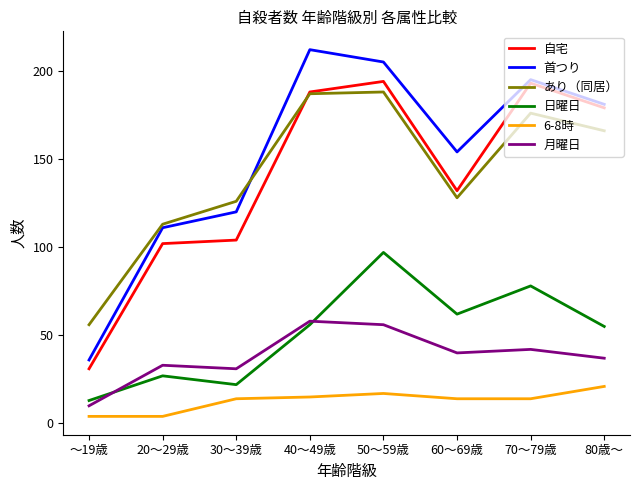

Reading left to right, extract all data points from this chart.

自宅: 31	102	104	188	194	132	193	179
首つり: 36	111	120	212	205	154	195	181
あり（同居）: 56	113	126	187	188	128	176	166
日曜日: 13	27	22	56	97	62	78	55
6-8時: 4	4	14	15	17	14	14	21
月曜日: 10	33	31	58	56	40	42	37